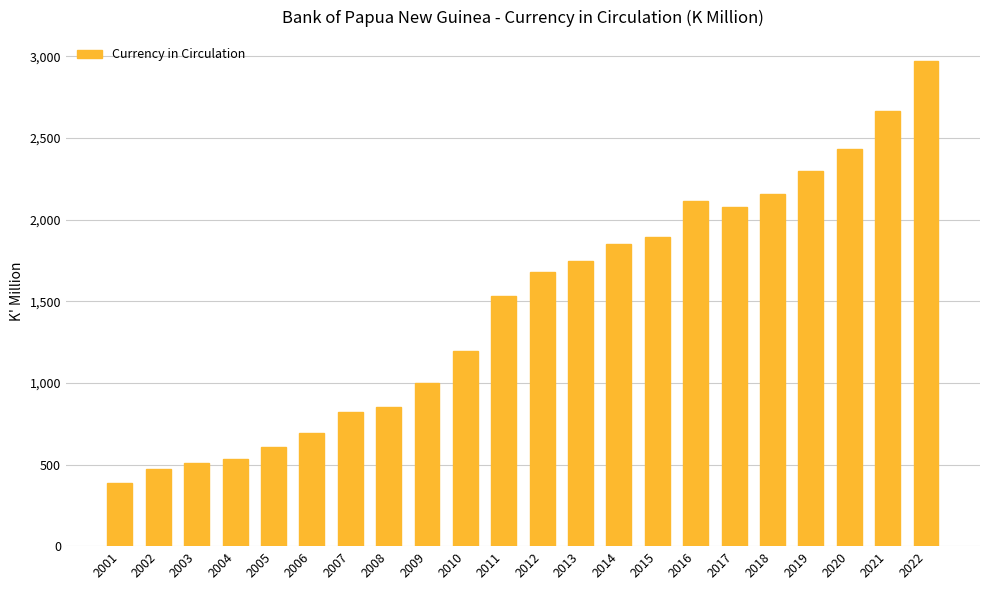

What is the greatest value displayed?

2969.6